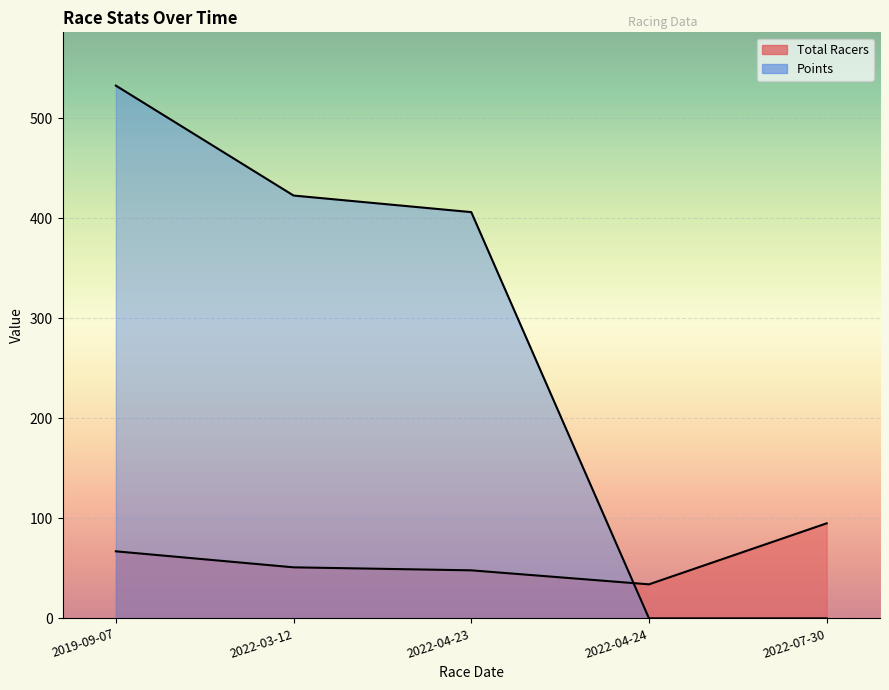

What is the difference between the maximum and minimum values in the Total Racers series?

61.0